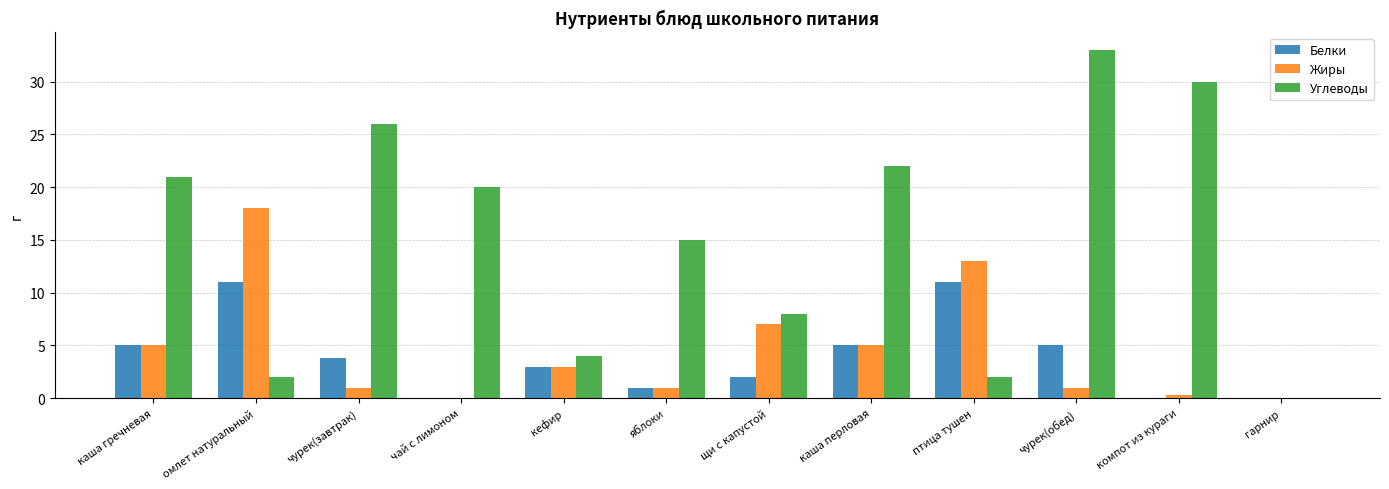

At which label is Углеводы closest to 16?

яблоки